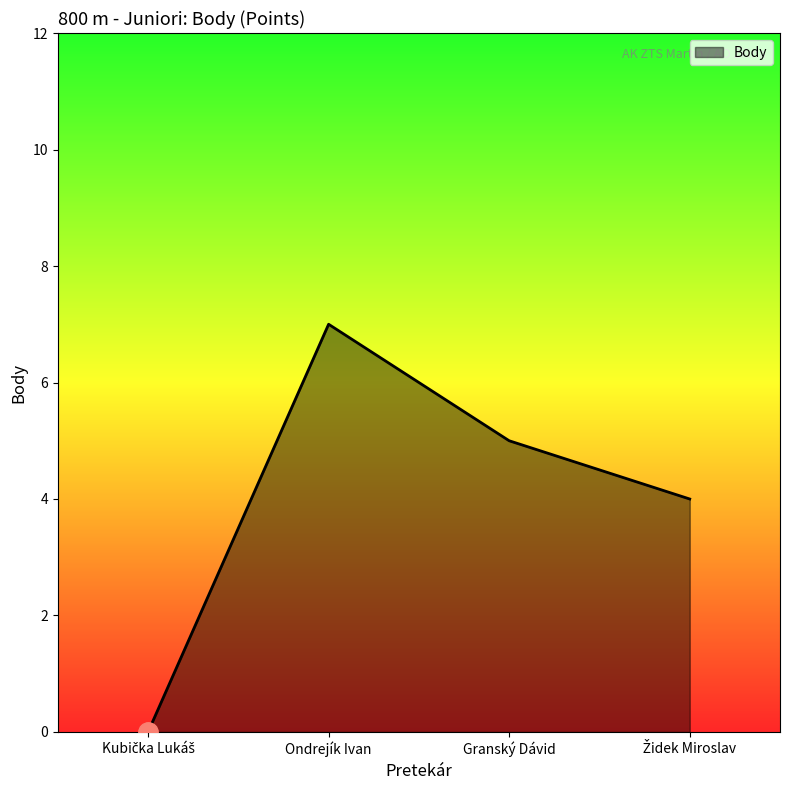

What is the difference between the maximum and minimum values?

7